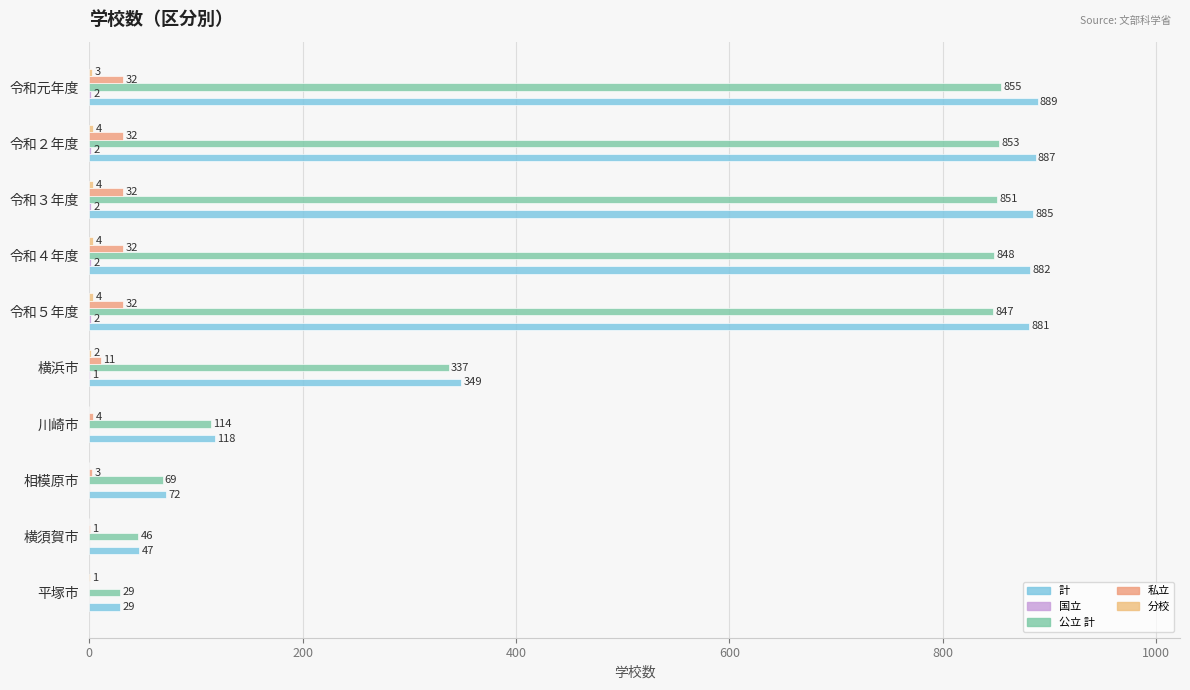

What is the average value of the 計 series?

504